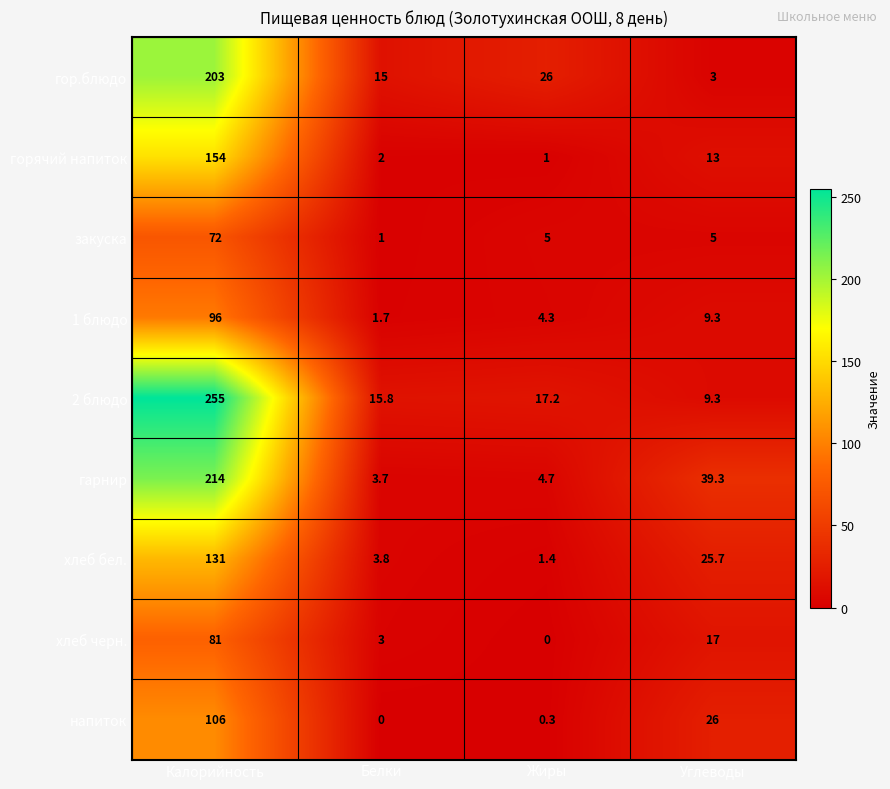

How many values in the 2 блюдо series are below 17?

2